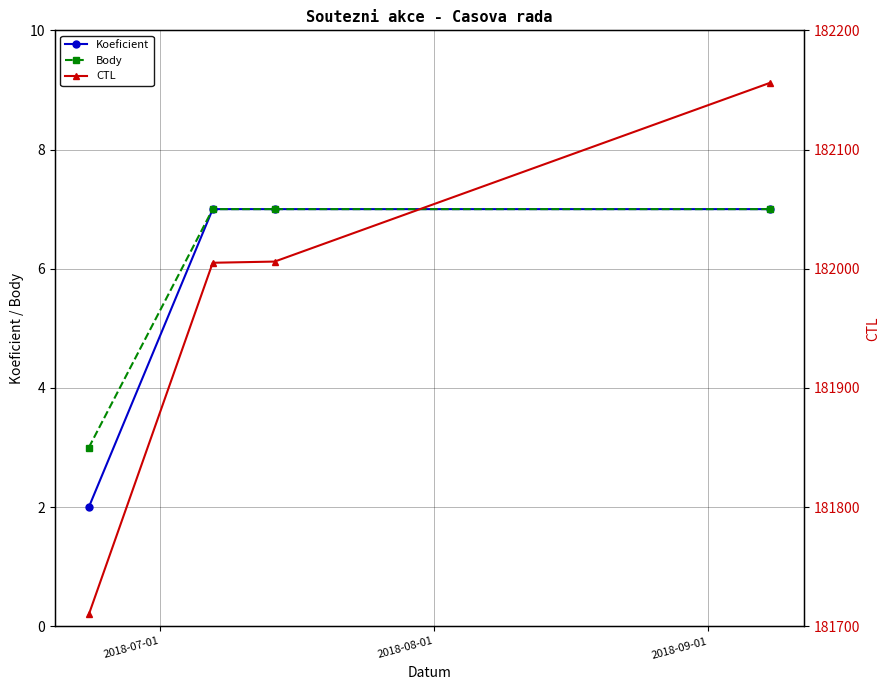

What is the value of the Body point at the 1st from the left?

3